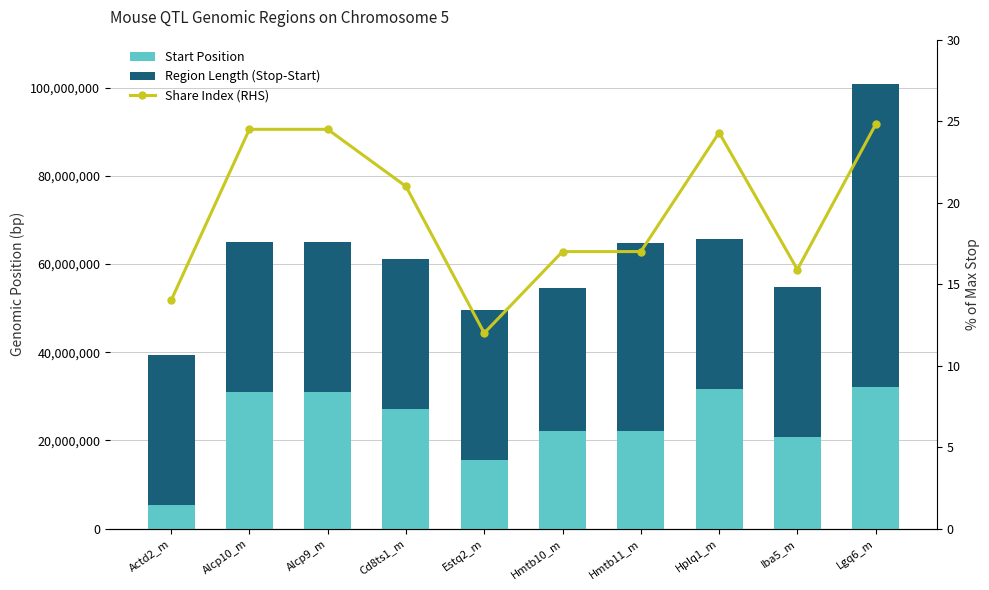

List the series in order of their peak value, highest first.

Region Length (Stop-Start), Start Position, Share Index (RHS)